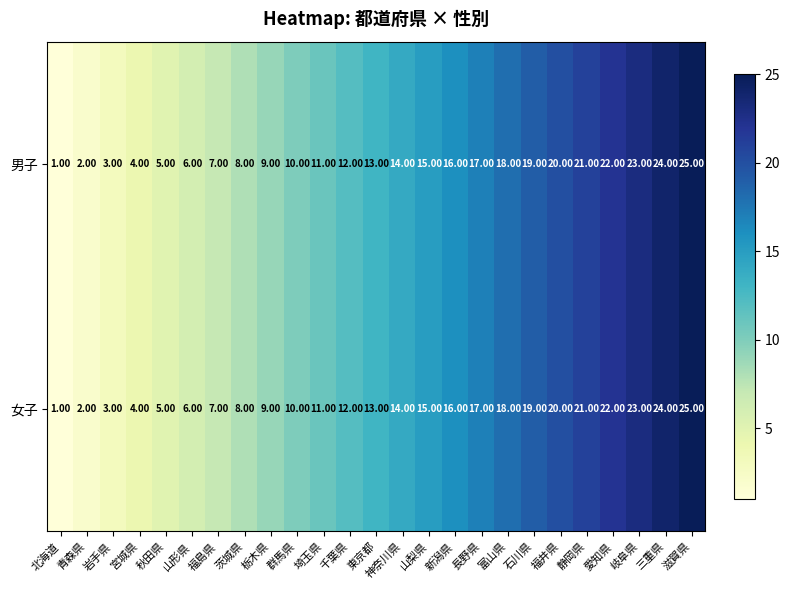

Rank the categories by 男子 value from lowest to highest.

北海道, 青森県, 岩手県, 宮城県, 秋田県, 山形県, 福島県, 茨城県, 栃木県, 群馬県, 埼玉県, 千葉県, 東京都, 神奈川県, 山梨県, 新潟県, 長野県, 富山県, 石川県, 福井県, 静岡県, 愛知県, 岐阜県, 三重県, 滋賀県